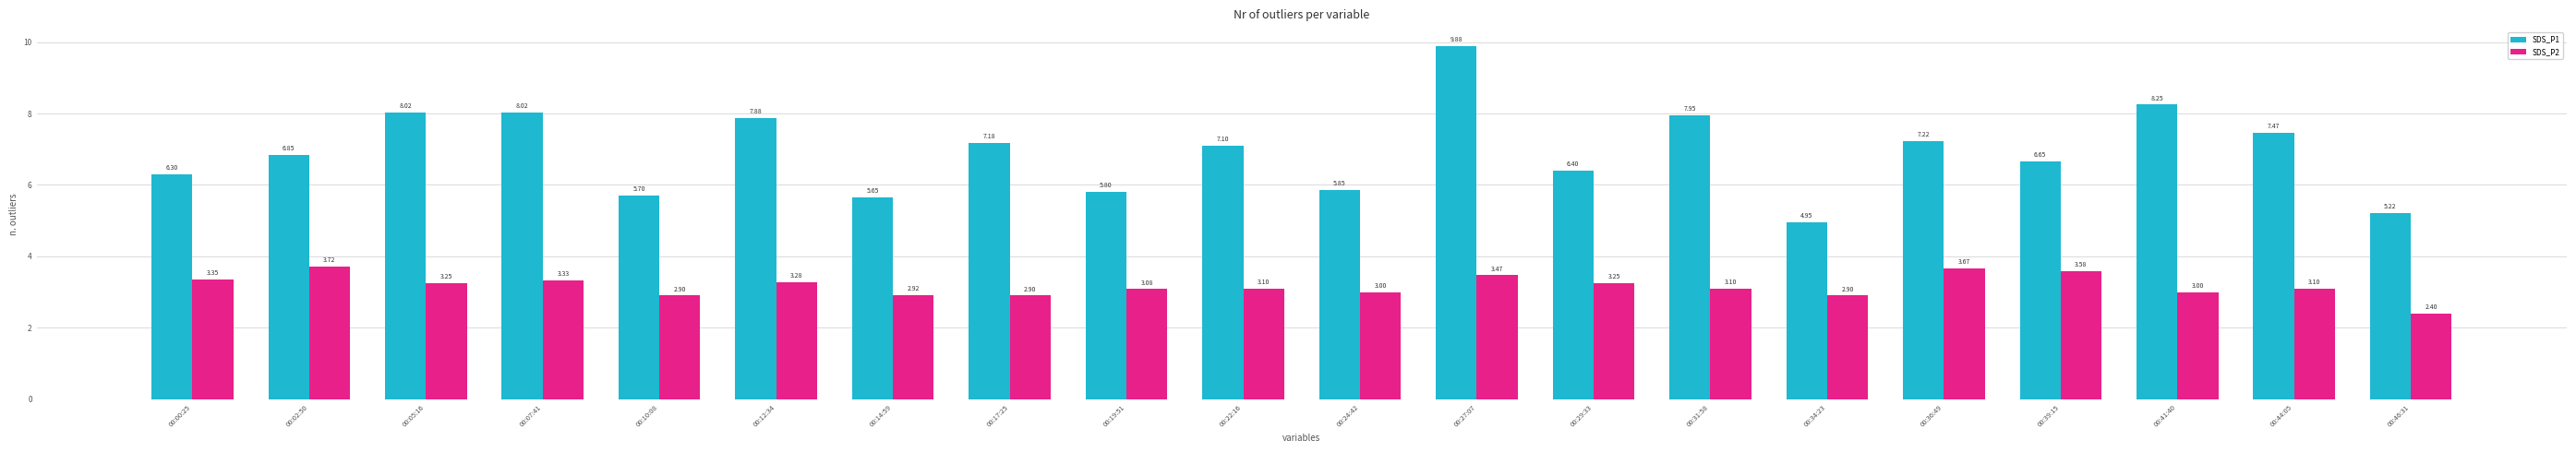

Which series has the largest total across all categories?

SDS_P1